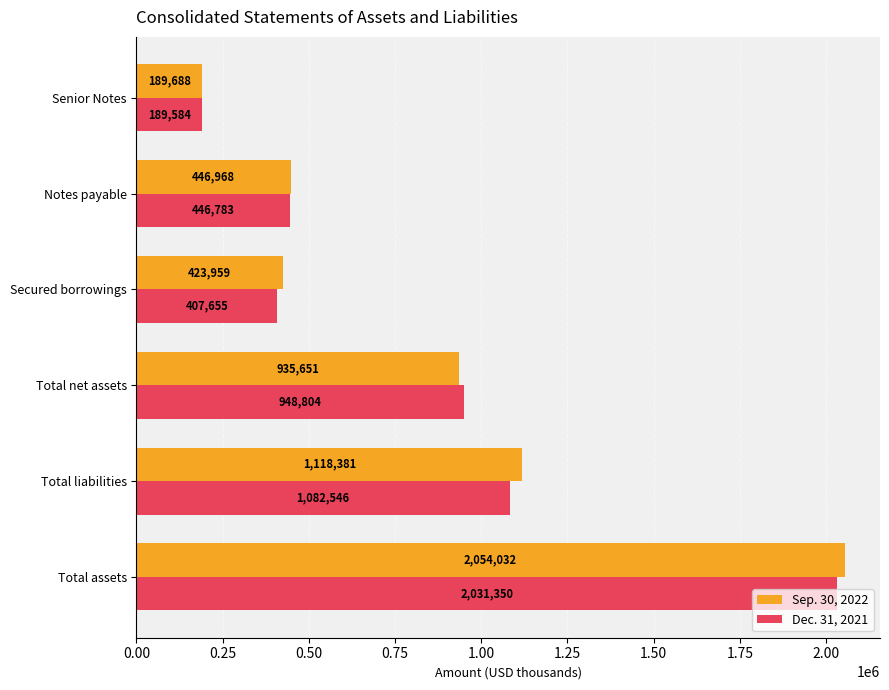

Is the value of Dec. 31, 2021 at Notes payable greater than the value of Sep. 30, 2022 at Total assets?

No